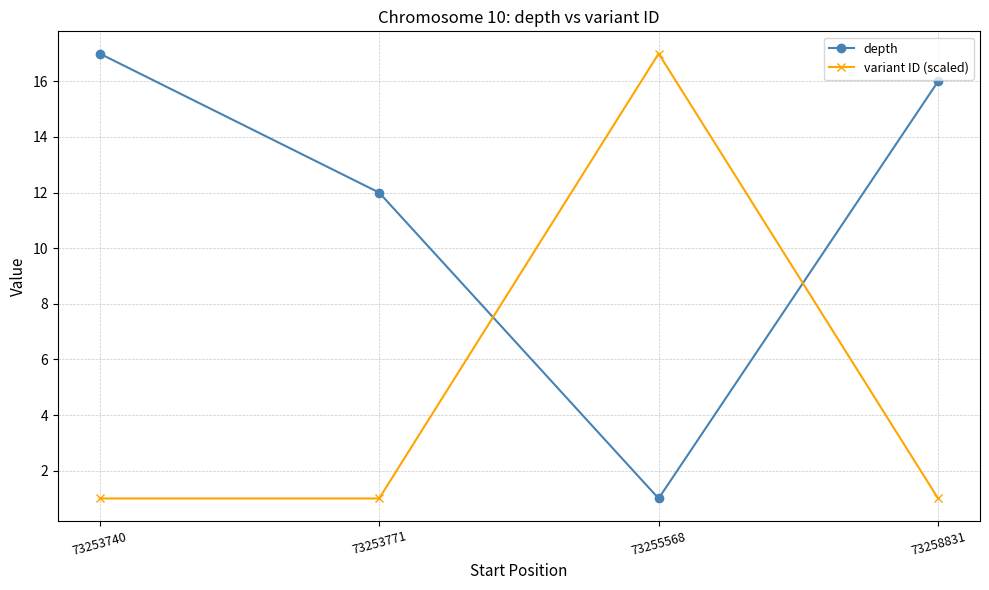

What is the total value across all series at 73255568?

18.0